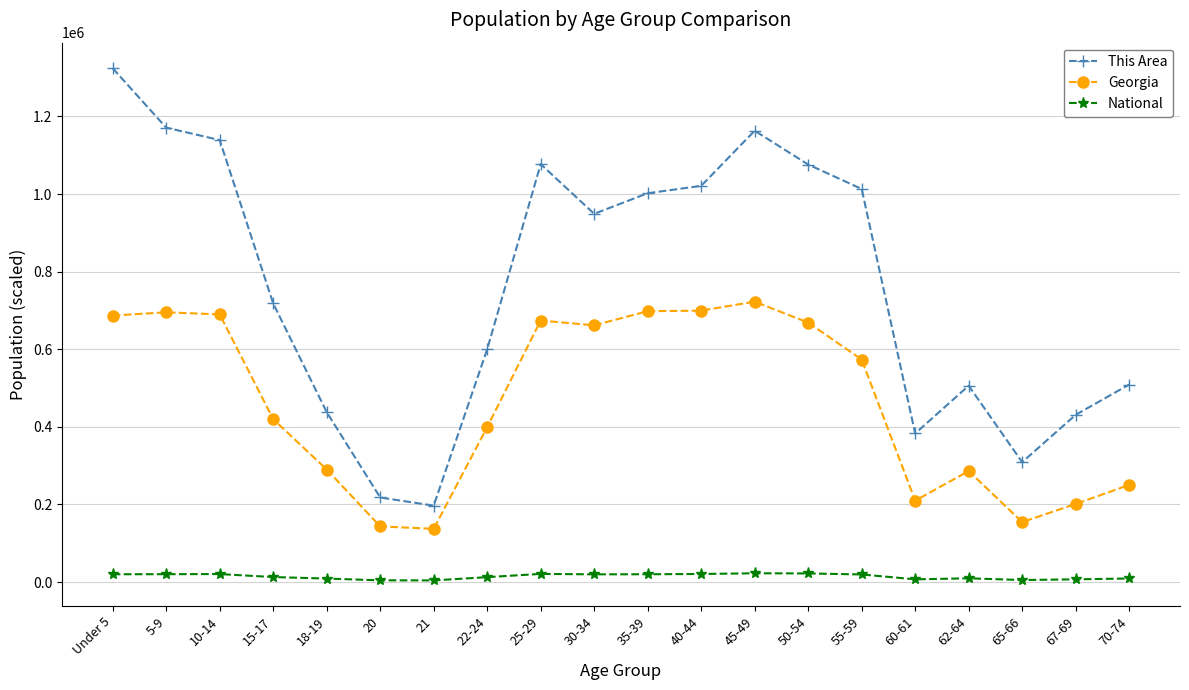

What is the maximum value for This Area?

1324000.0